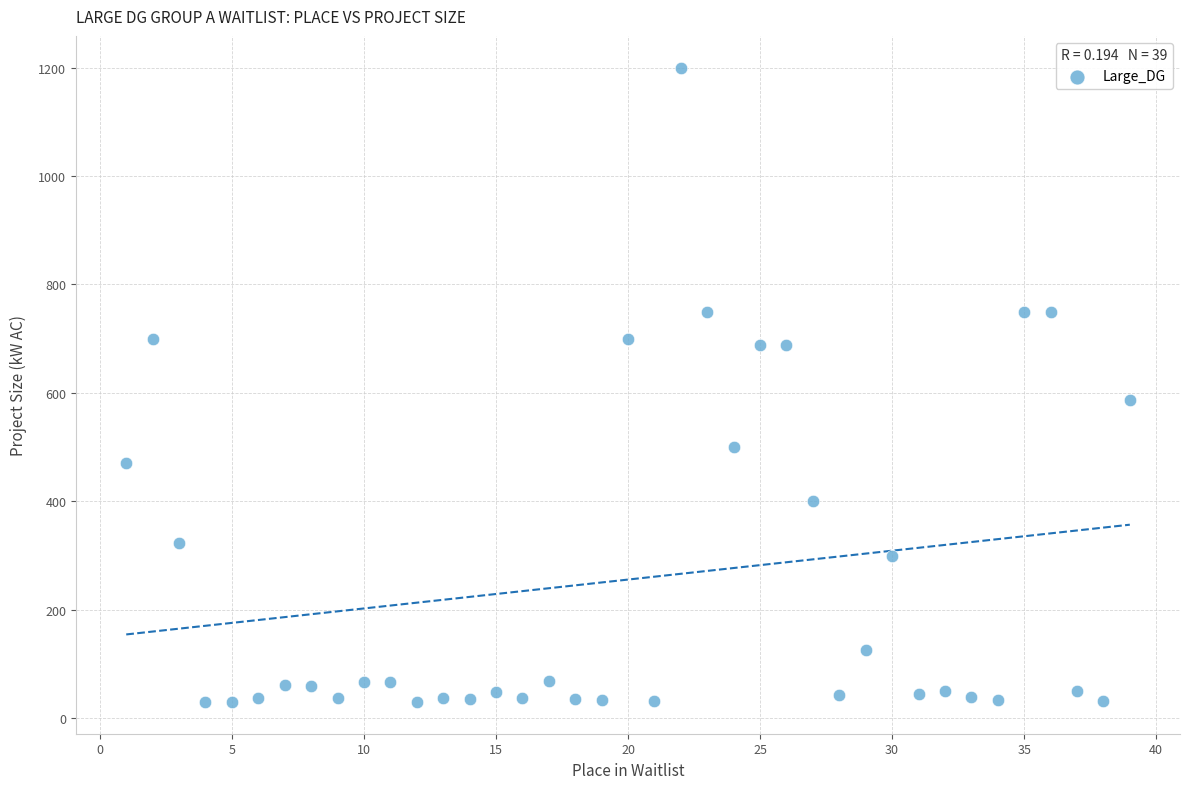

What Y value in the scatter plot is closest to 614?

587.5